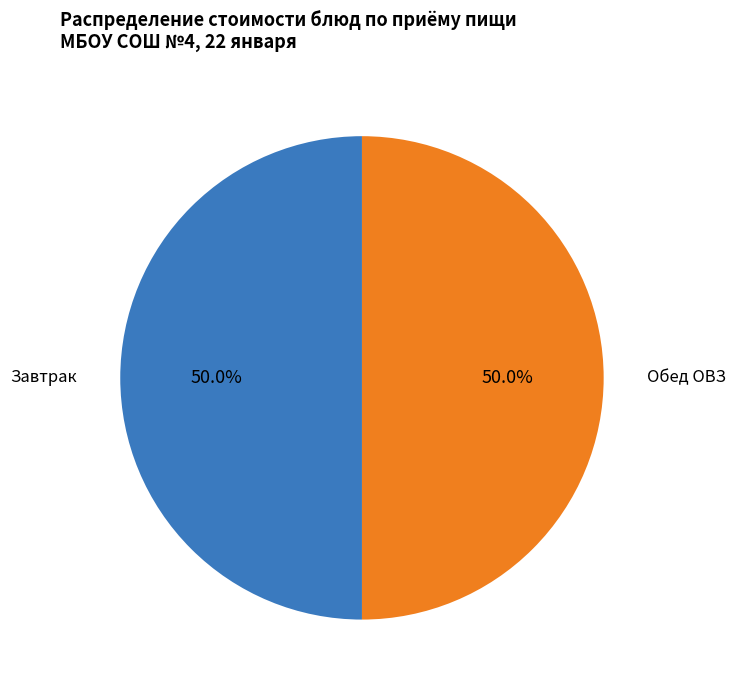

How many slices are in this pie chart?

2